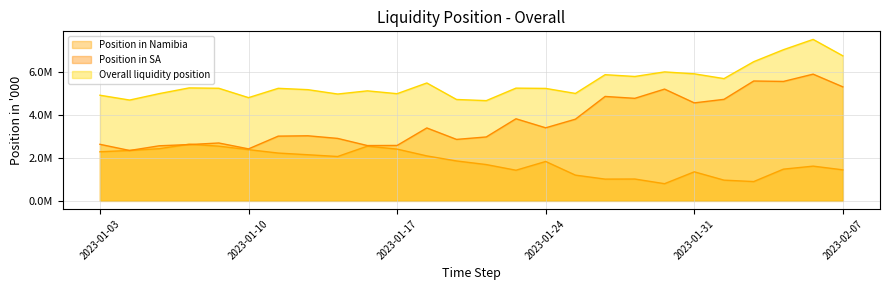

True or false: Overall liquidity position has a value of 6489615.4 at 2023-02-02.

True